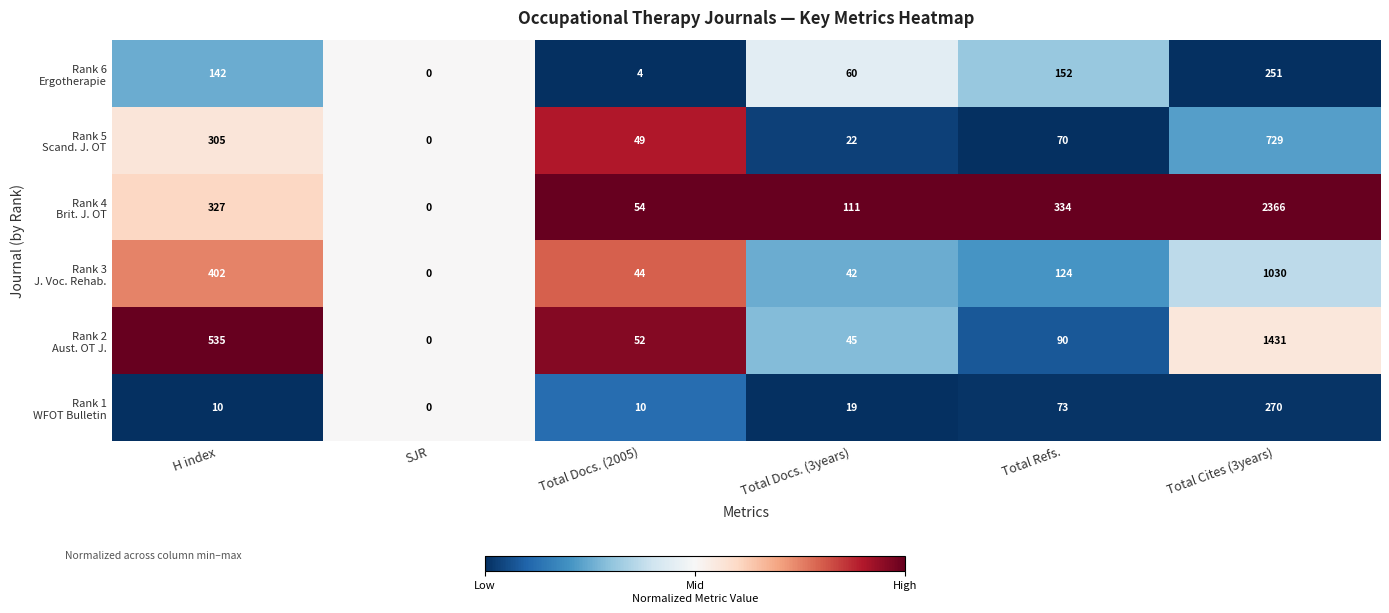

At which category does the chart reach its peak across all series?

Total Cites (3years)